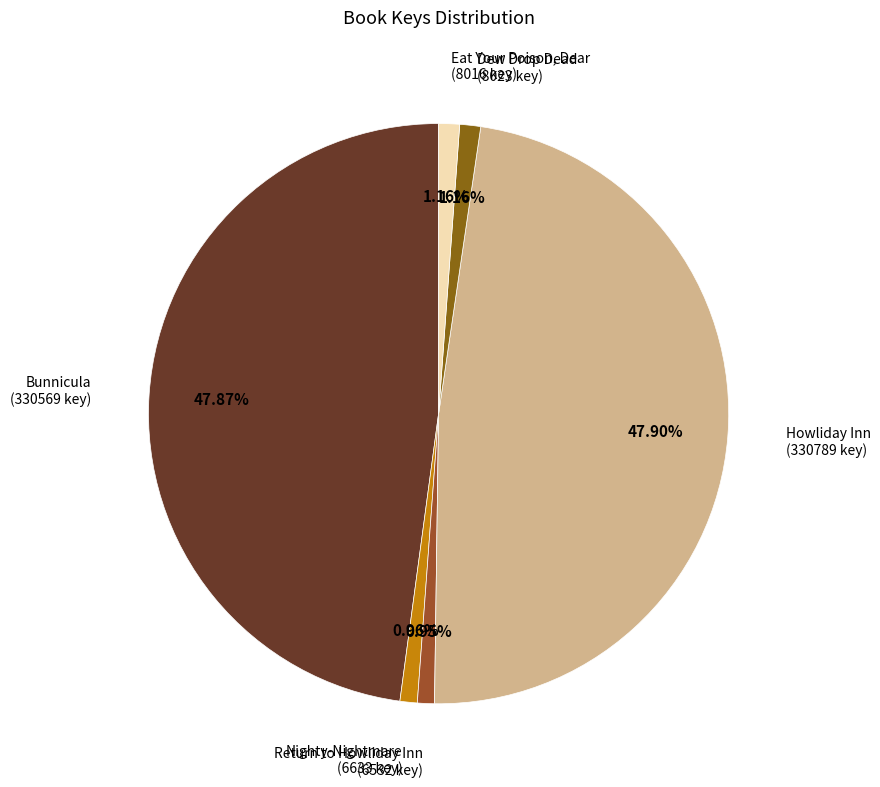

Approximately how many times larger is the value at Bunnicula compared to Nighty-Nightmare?

49.8